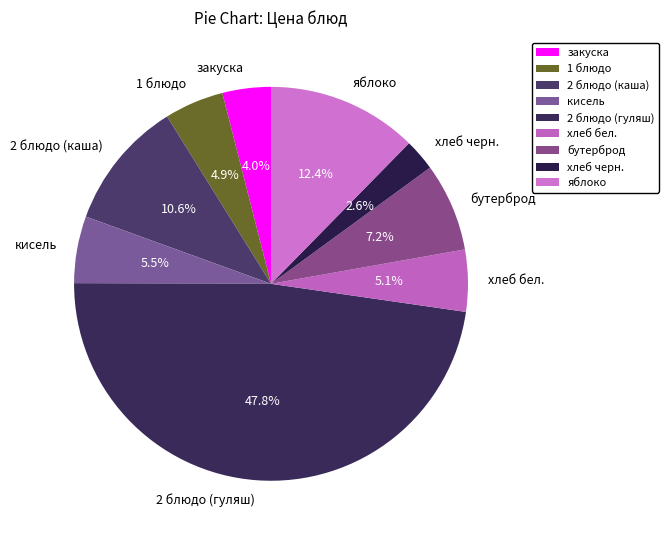

How much of the chart is everything except закуска?

96.0%